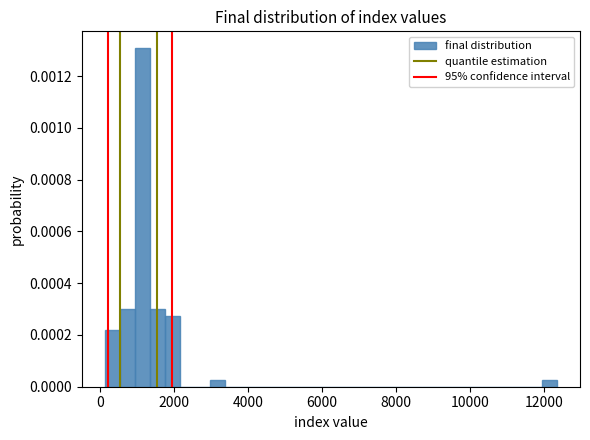

Read against the x-axis, roughly where is the centre of the tallest bar?

1200